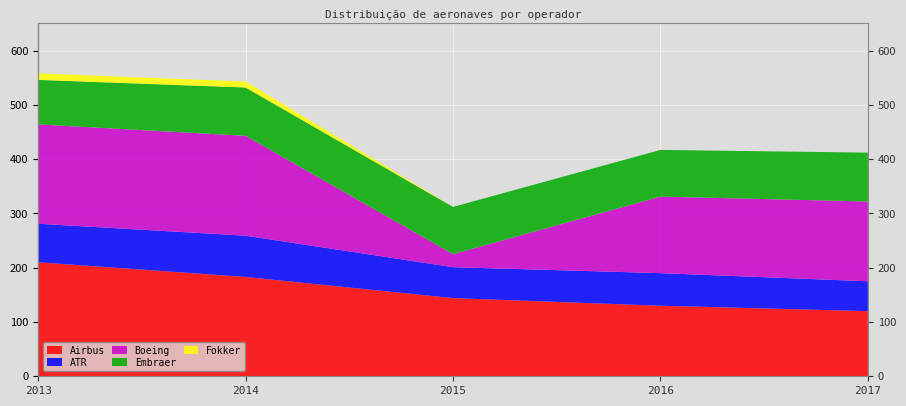

Reading right to left, transcribe all the data shown in this chart.

Airbus: 120	130	144	183	210
ATR: 55	60	57	76	71
Boeing: 147	141	24	184	183
Embraer: 90	86	87	89	82
Fokker: 0	0	0	11	12